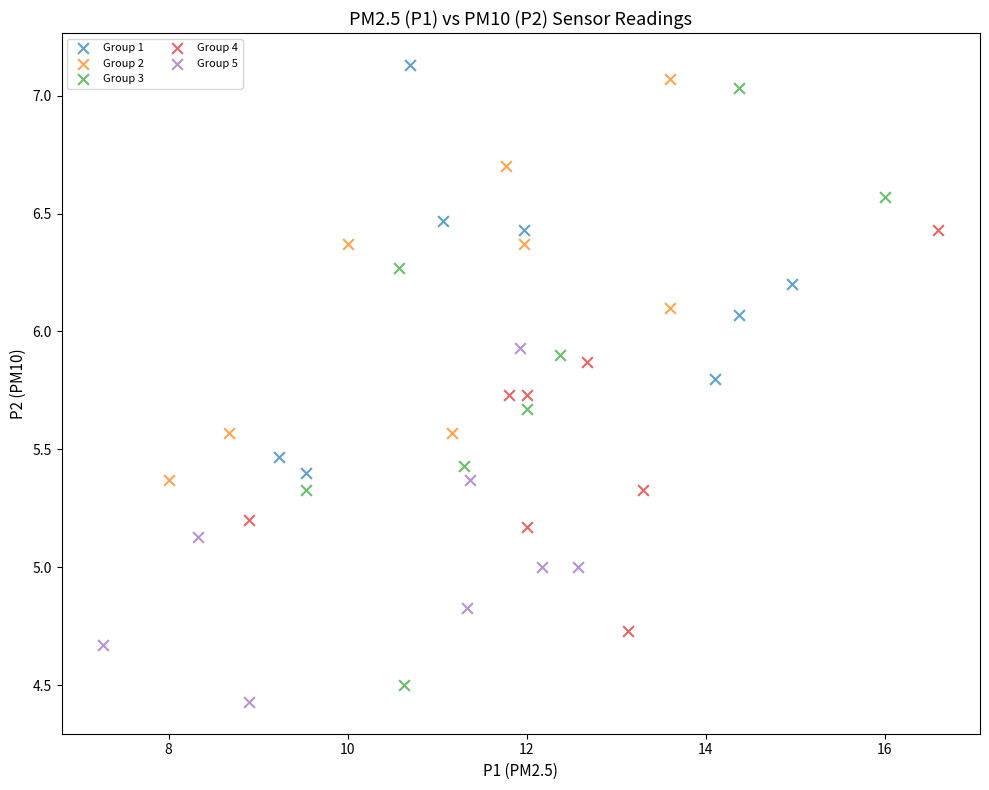

What are all the series names shown in the legend?

Group 1, Group 2, Group 3, Group 4, Group 5